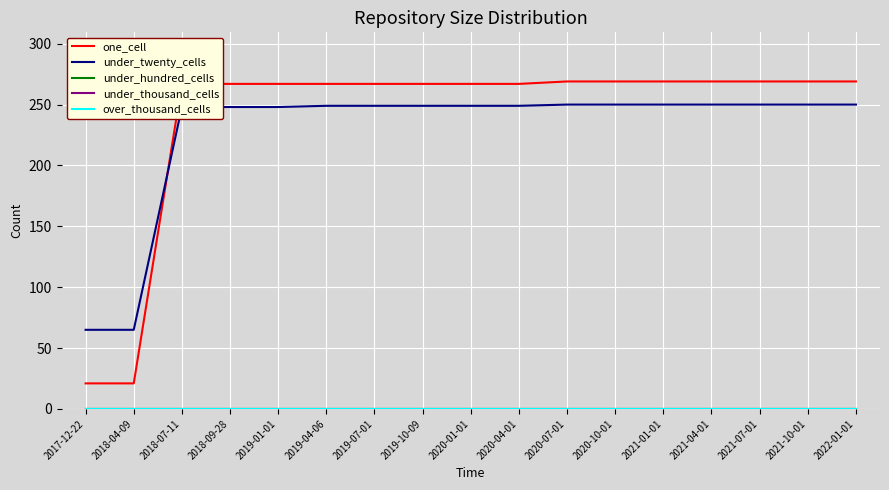

Is this an area chart (filled region under the line)?

No